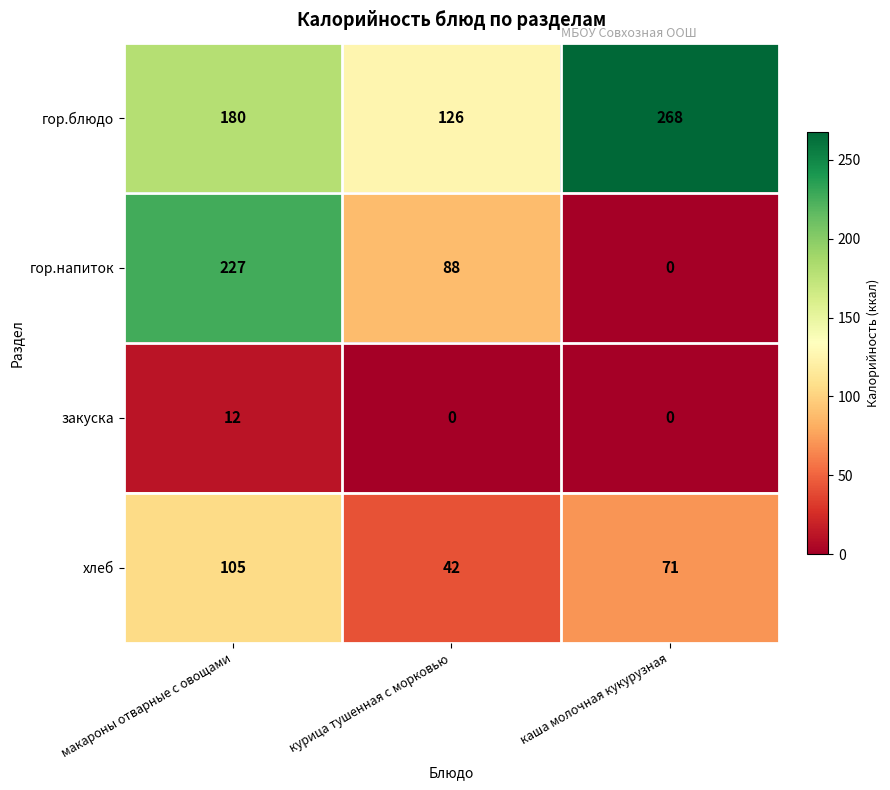

Reading left to right, extract all data points from this chart.

гор.блюдо: макароны отварные с овощами=180	курица тушенная с морковью=126	каша молочная кукурузная=268
гор.напиток: макароны отварные с овощами=227	курица тушенная с морковью=88	каша молочная кукурузная=0
закуска: макароны отварные с овощами=12	курица тушенная с морковью=0	каша молочная кукурузная=0
хлеб: макароны отварные с овощами=105	курица тушенная с морковью=42	каша молочная кукурузная=71